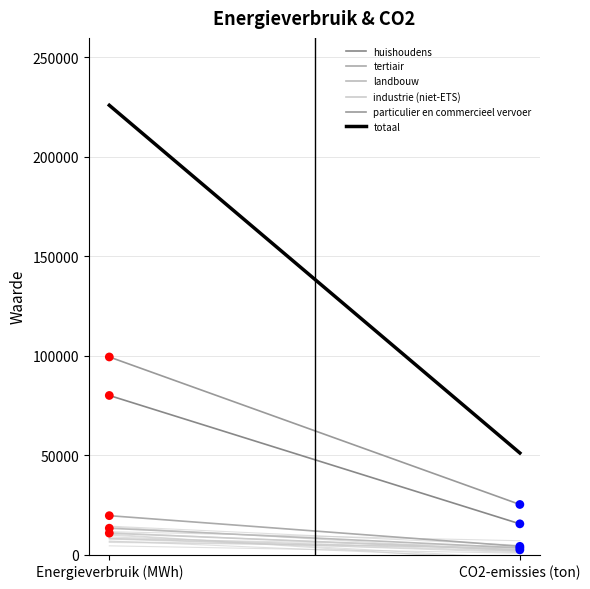

Which series contains the lowest Y value?

industrie (niet-ETS)